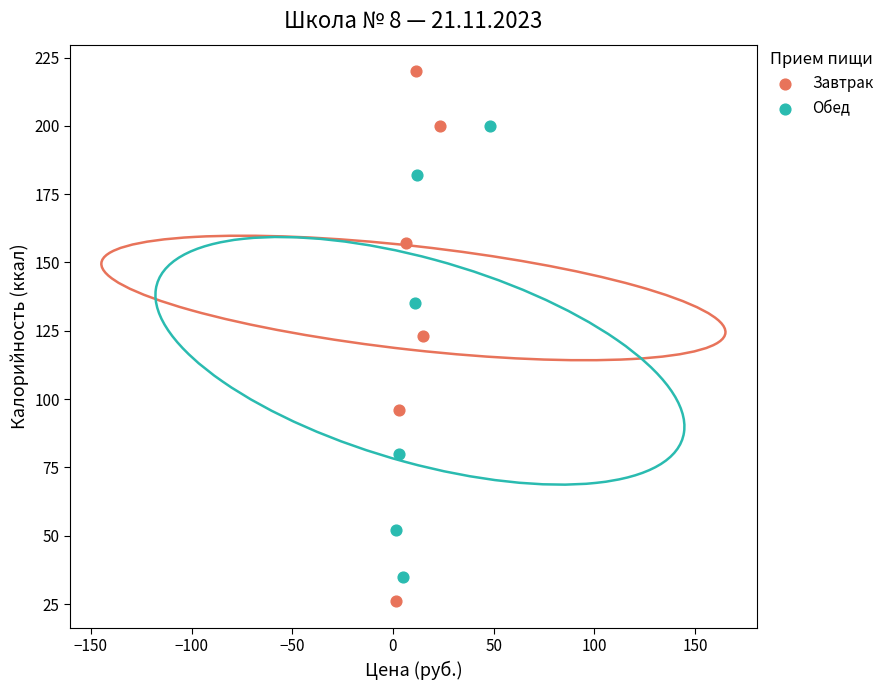

What are all the series names shown in the legend?

Завтрак, Обед